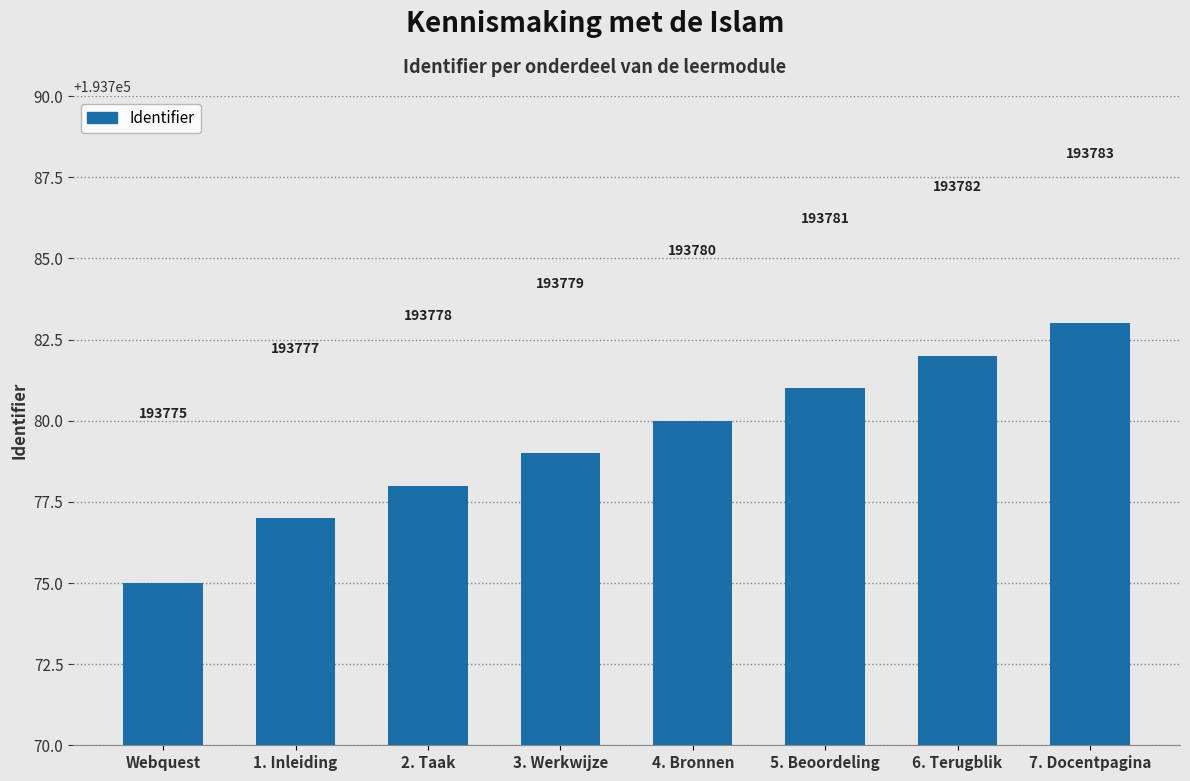

What is the greatest value displayed?

193783